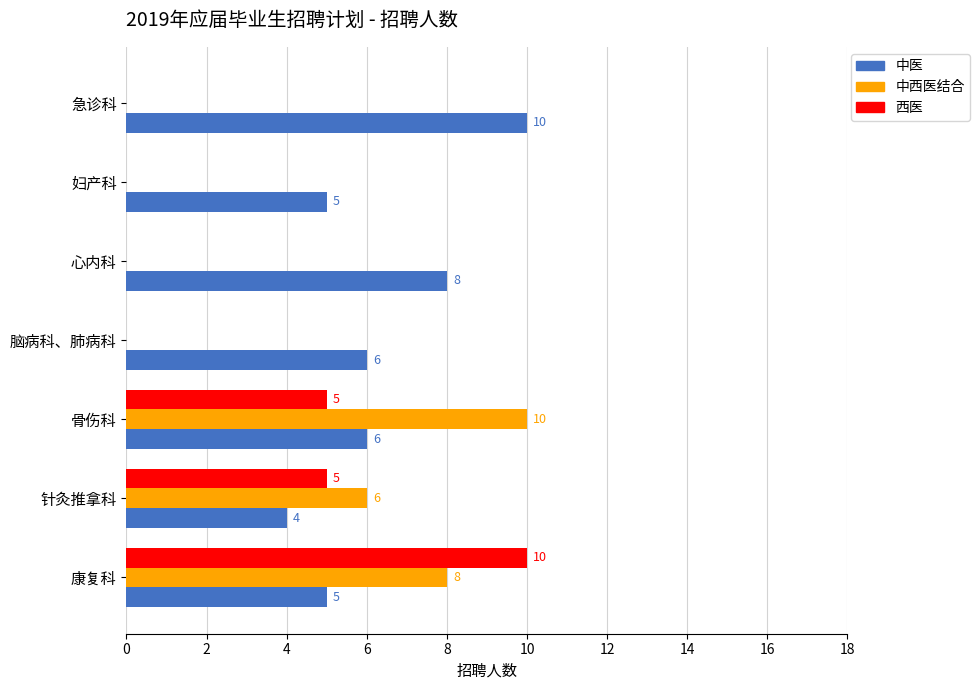

True or false: 西医 has a value of 10 at 康复科.

True